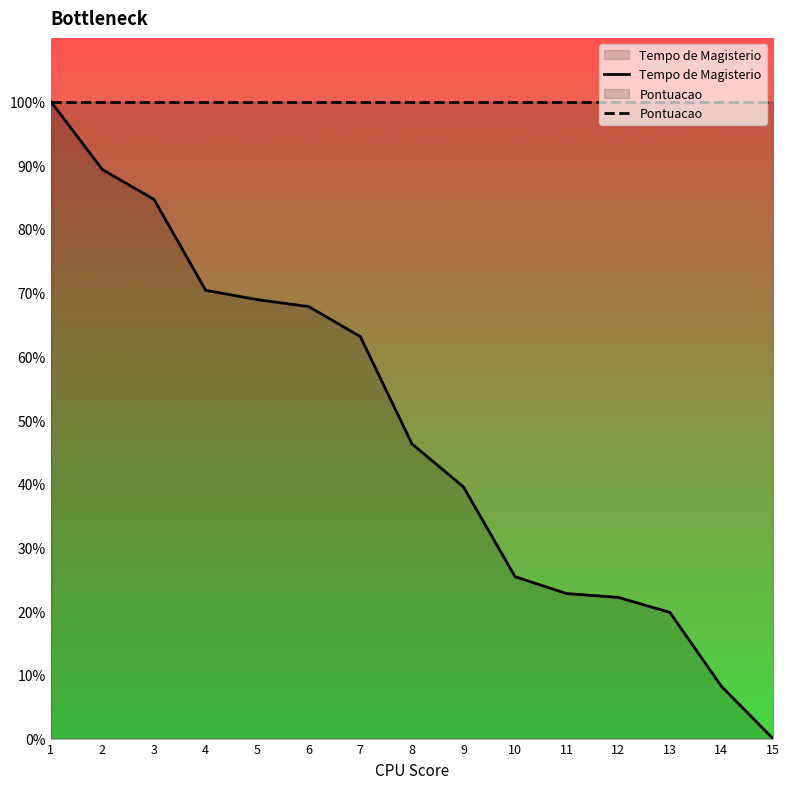

True or false: Pontuacao and Tempo de Magisterio intersect in this chart.

False